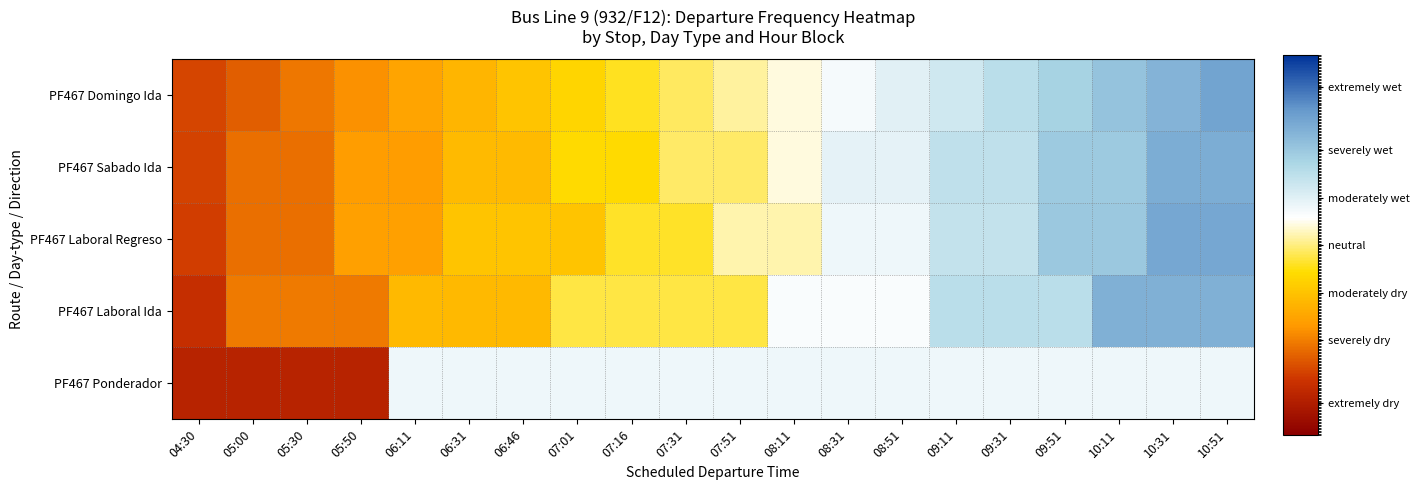

Which series has the largest total across all categories?

PF467 Sabado Ida